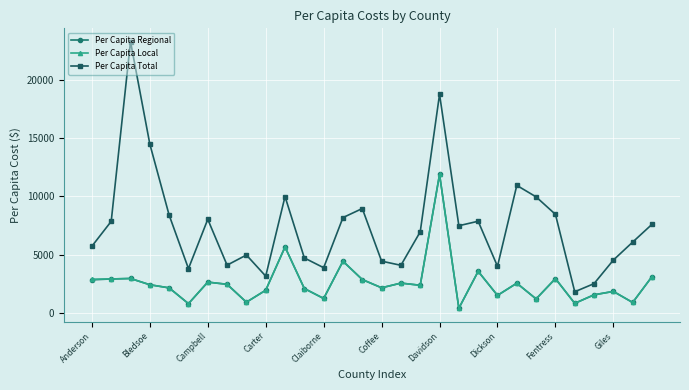

How many data points does each series have?

30